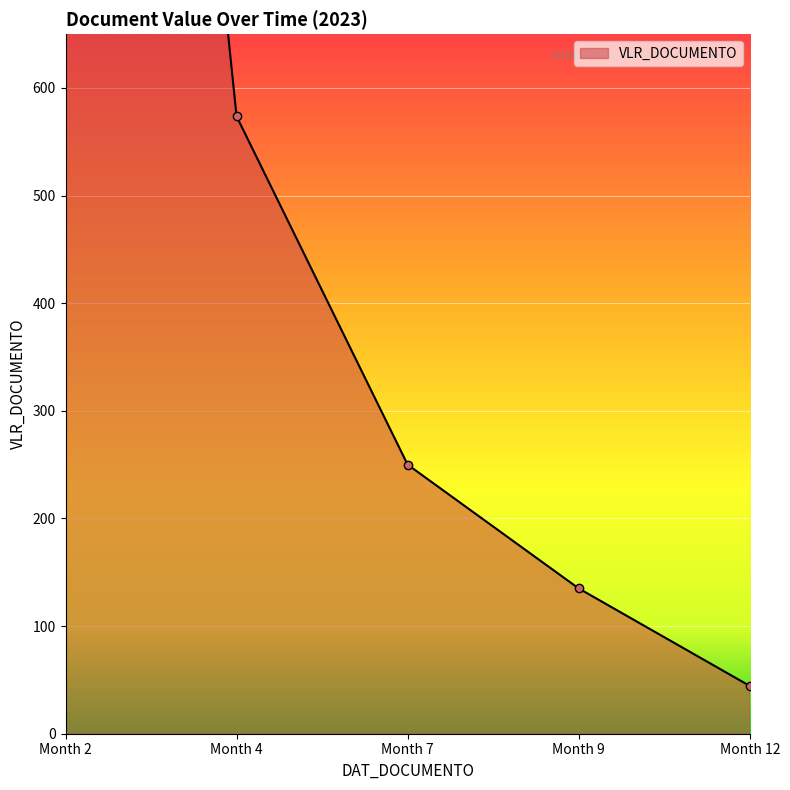

Read the value at Month 7.

250.0